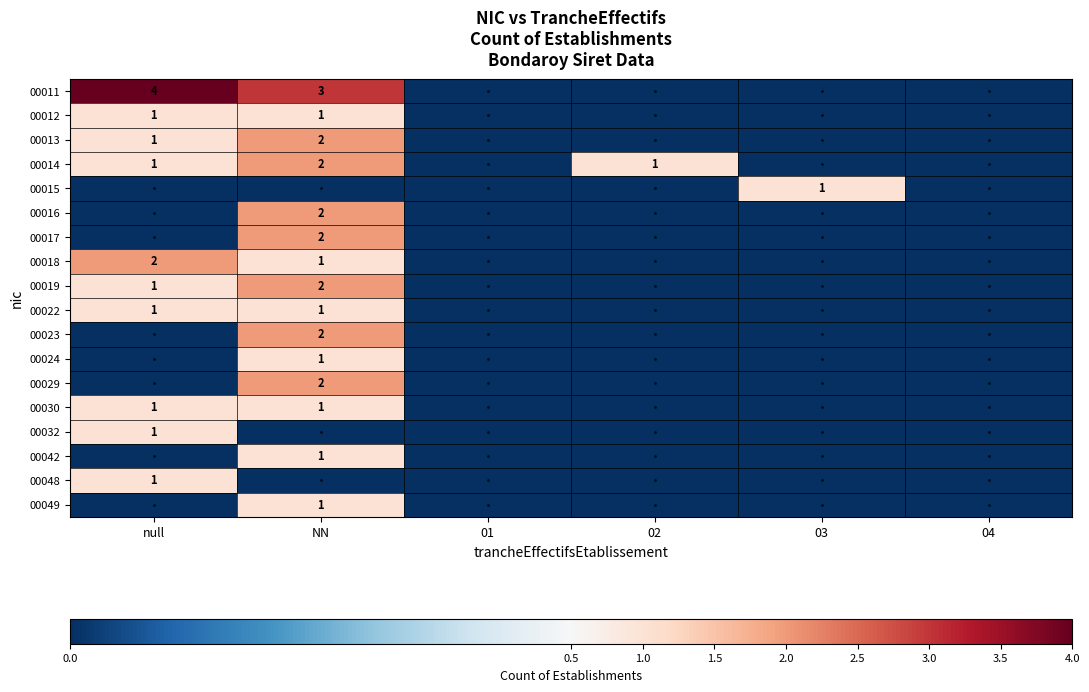

The value of 00049 at NN is 1. True or false?

True